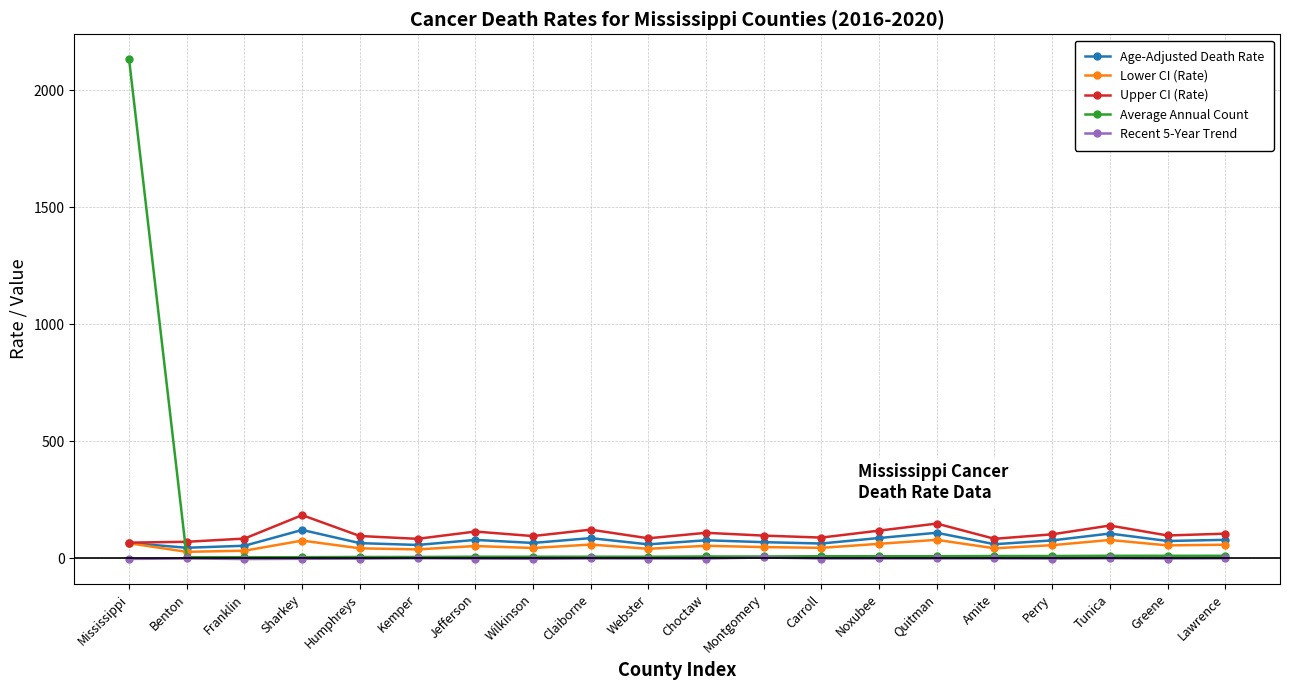

What is the total value across all series at Tunica?

336.2